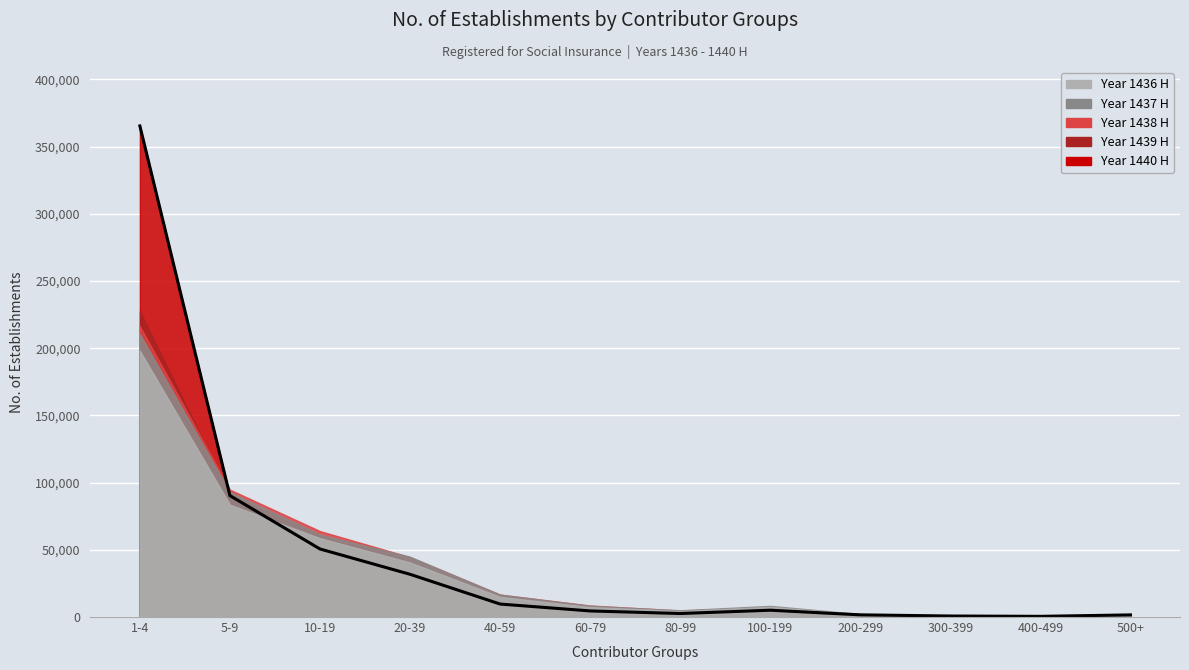

True or false: 1438 and 1436 intersect in this chart.

True